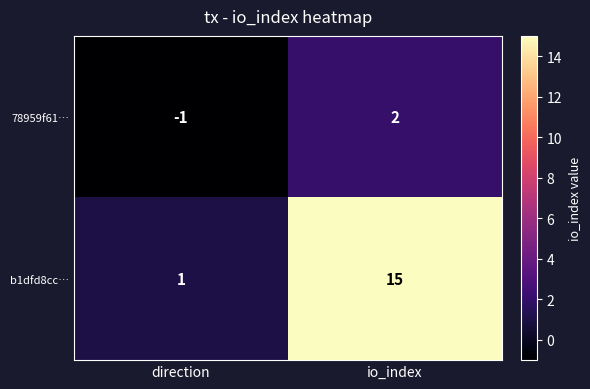

What is the sum of the b1dfd8cc… values at io_index and direction?

16